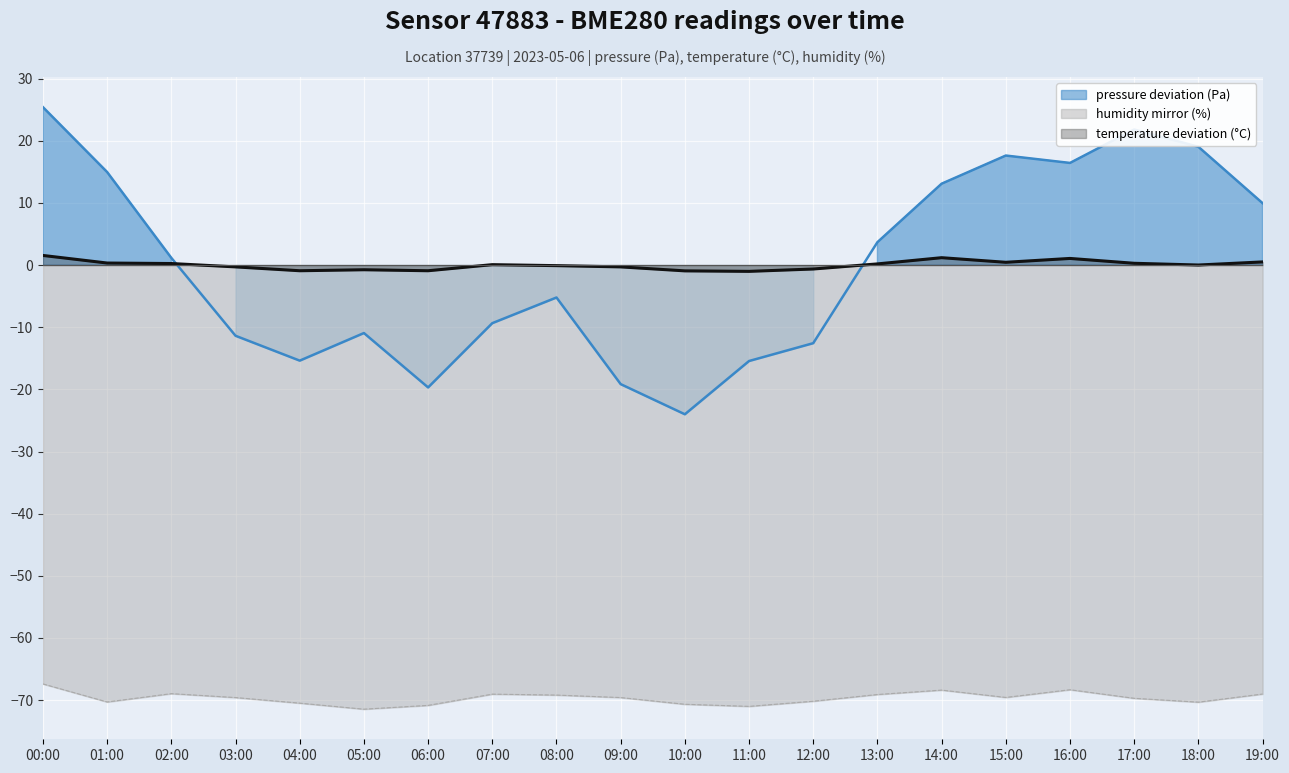

What is the difference between the highest and lowest values at 02:00?

70.1